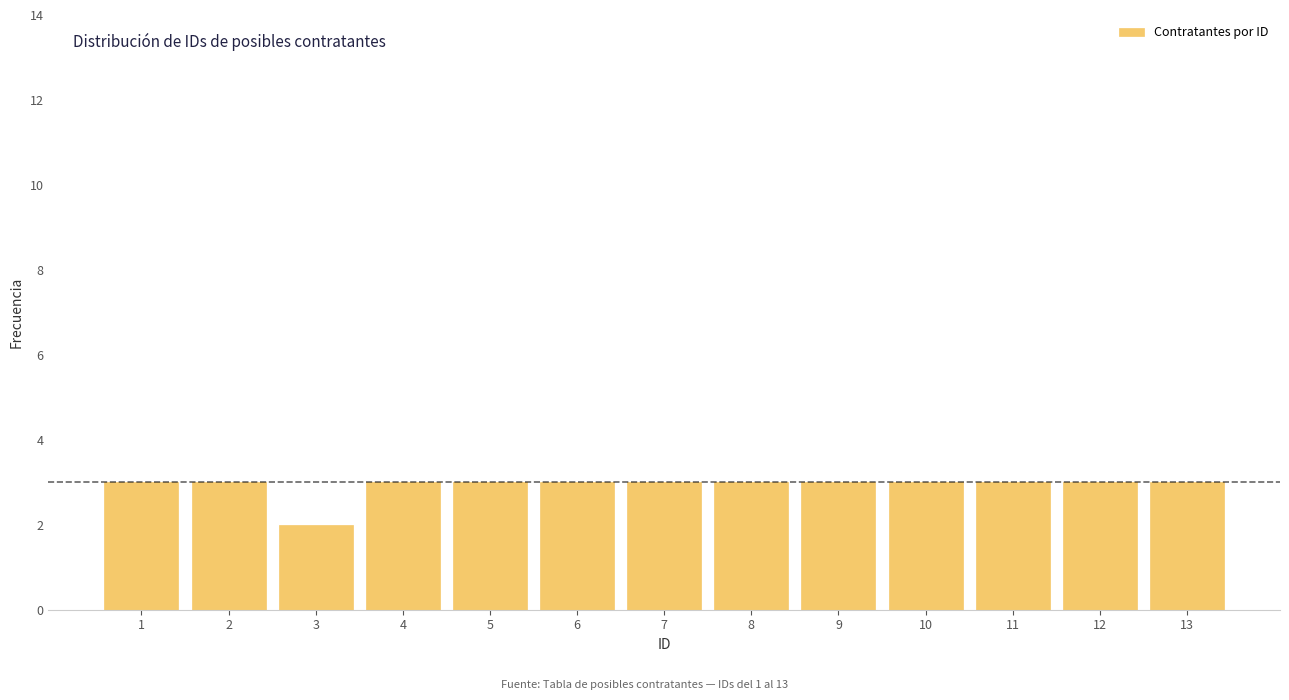

Reading left to right, list all the values displayed in this chart.

1=3	2=3	3=2	4=3	5=3	6=3	7=3	8=3	9=3	10=3	11=3	12=3	13=3